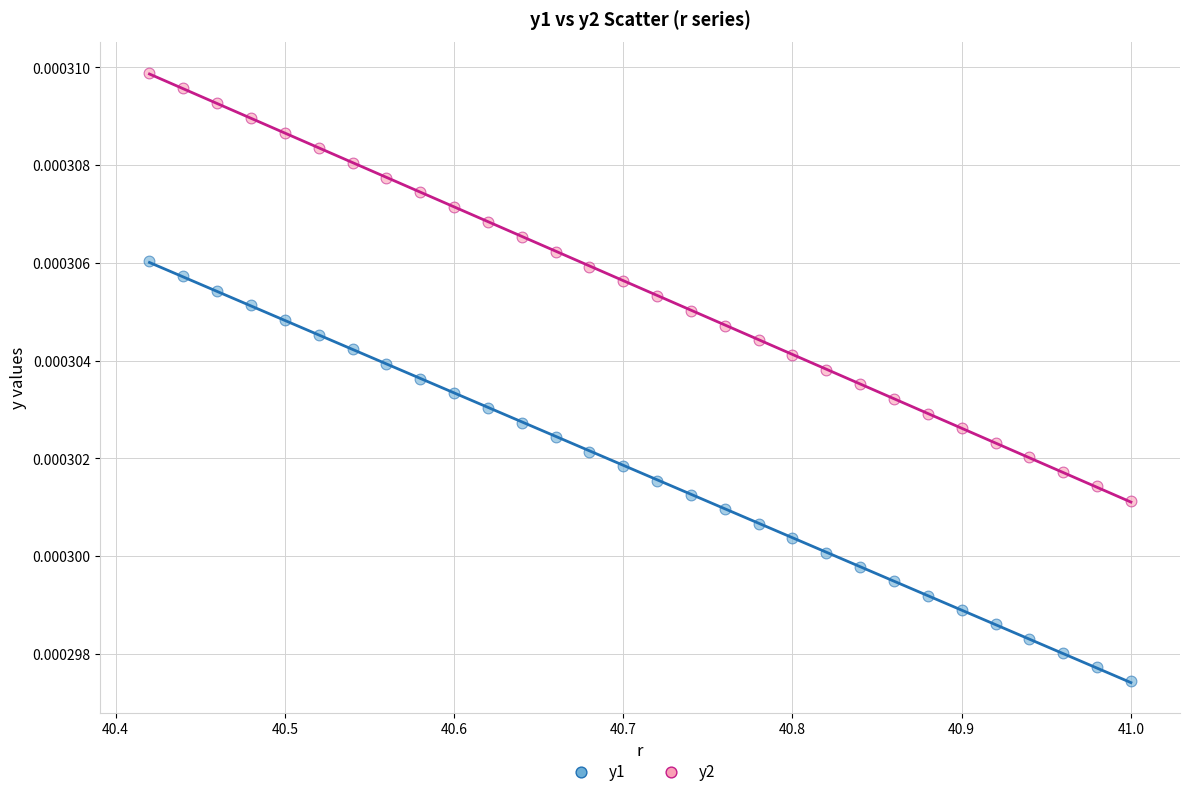

Which series has the largest Y range (max minus min)?

y2